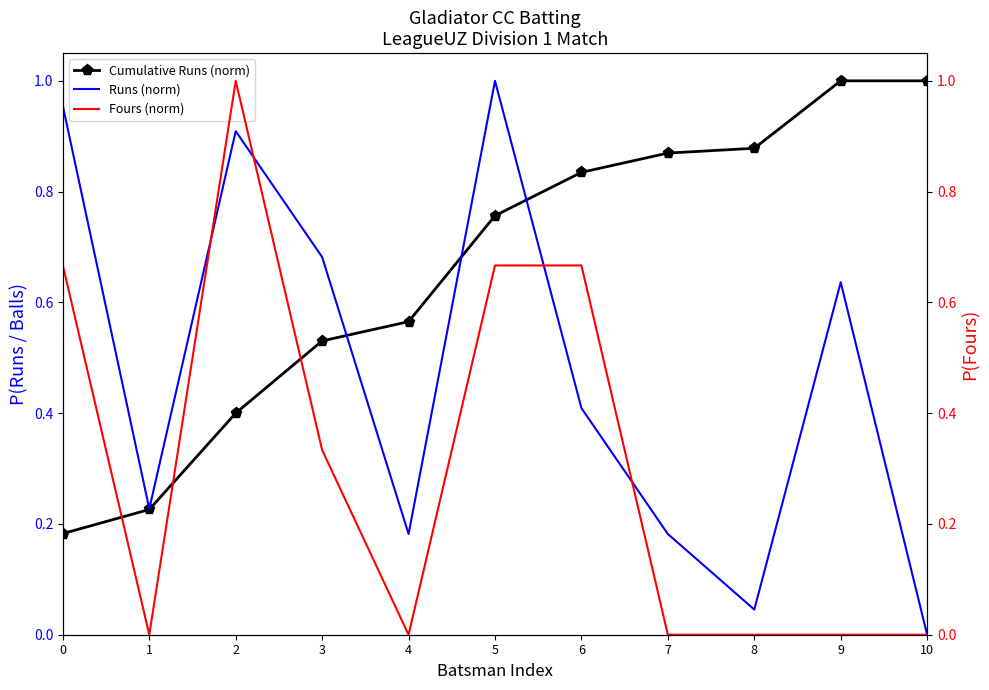

Reading left to right, extract all data points from this chart.

Cumulative Runs (norm): 0.2	0.2	0.4	0.5	0.6	0.8	0.8	0.9	0.9	1.0	1.0
Runs (norm): 1.0	0.2	0.9	0.7	0.2	1.0	0.4	0.2	0.0	0.6	0.0
Fours (norm): 0.7	0.0	1.0	0.3	0.0	0.7	0.7	0.0	0.0	0.0	0.0